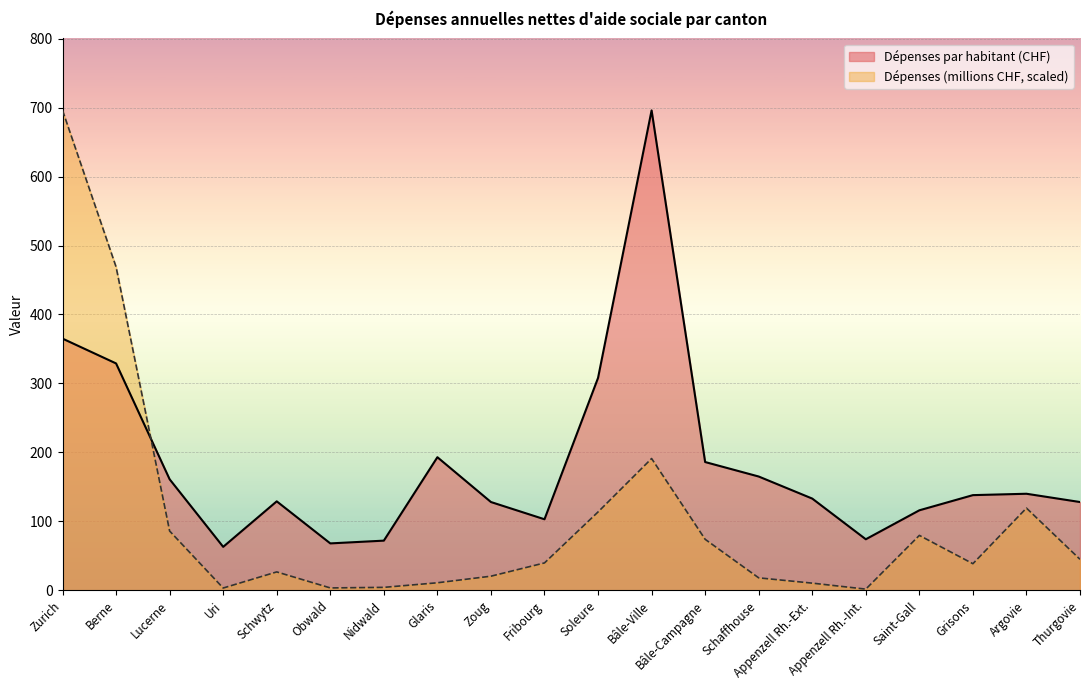

What is the total value across all series at Uri?

66.3